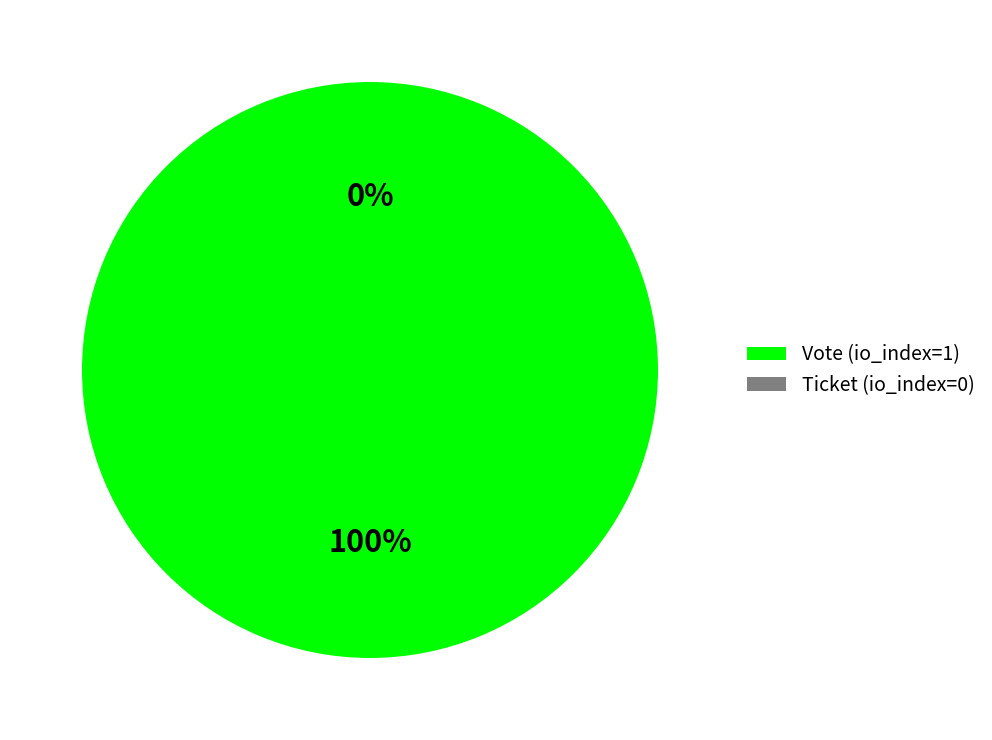

Which has a higher value, Ticket (io_index=0) or Vote (io_index=1)?

Vote (io_index=1)